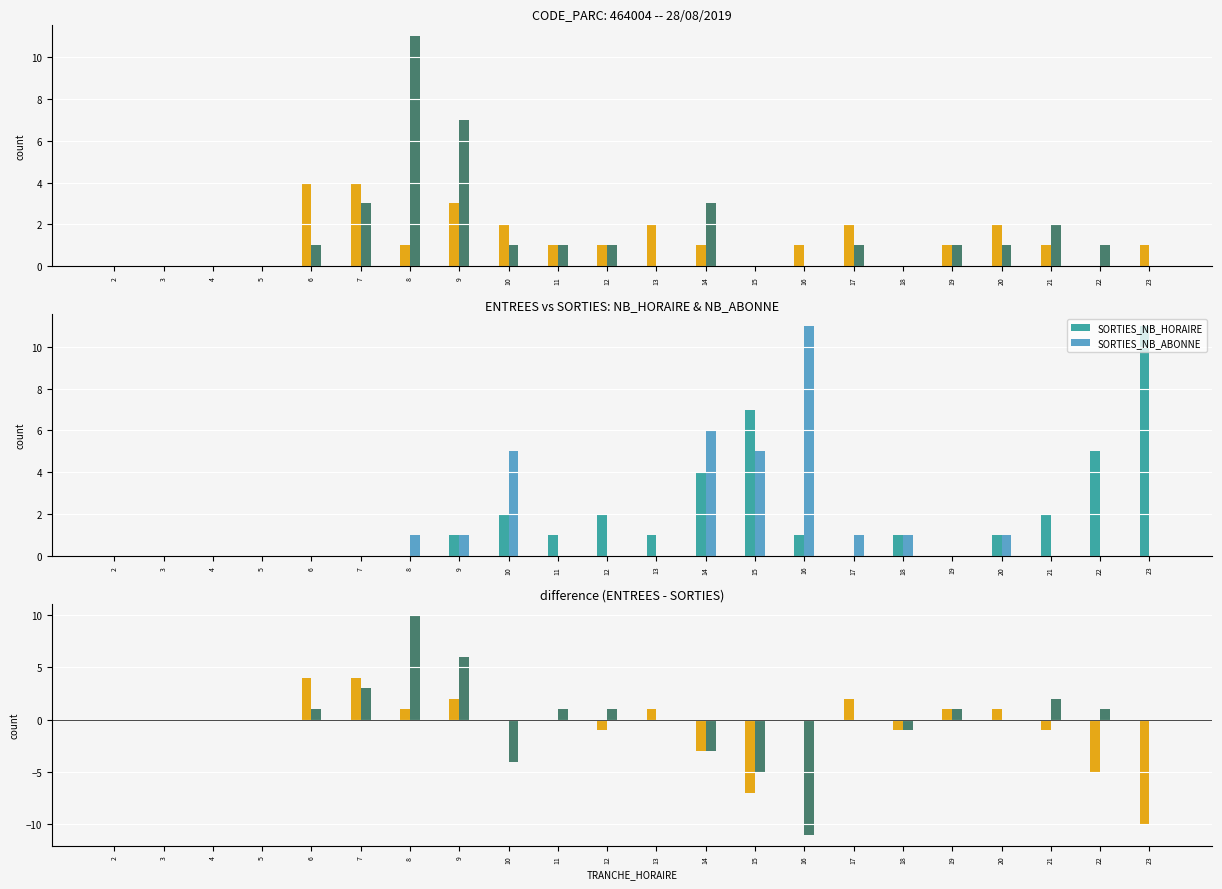

Which category has the lowest value in the diff_NB_HORAIRE series?

23